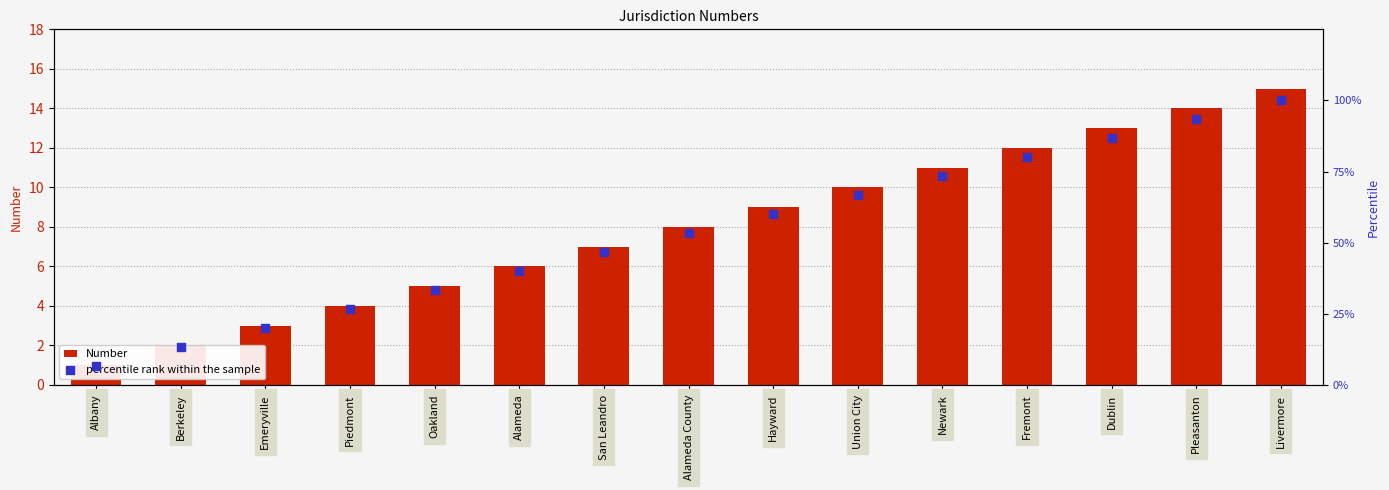

What are all the series names shown in the legend?

Number, percentile rank within the sample